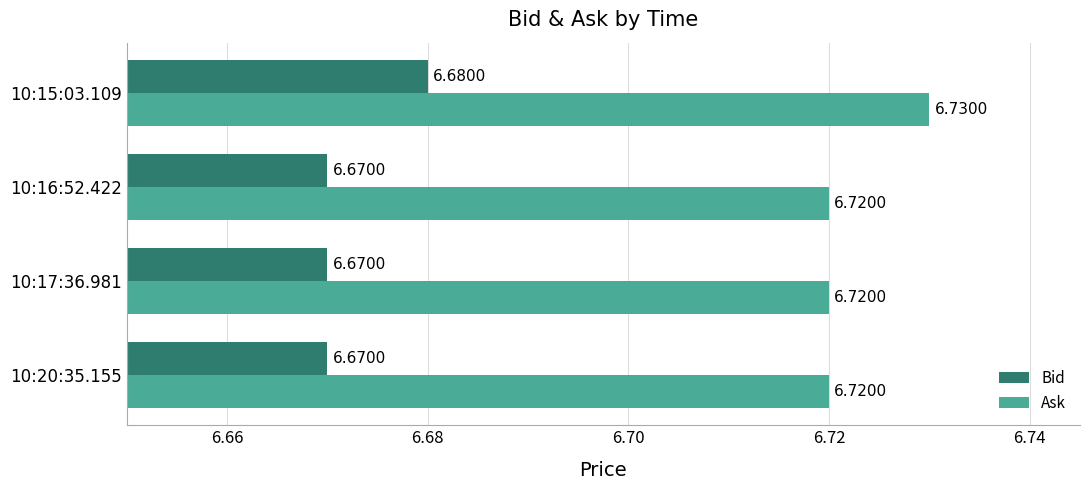

At which category is the sum across all series the highest?

10:15:03.109